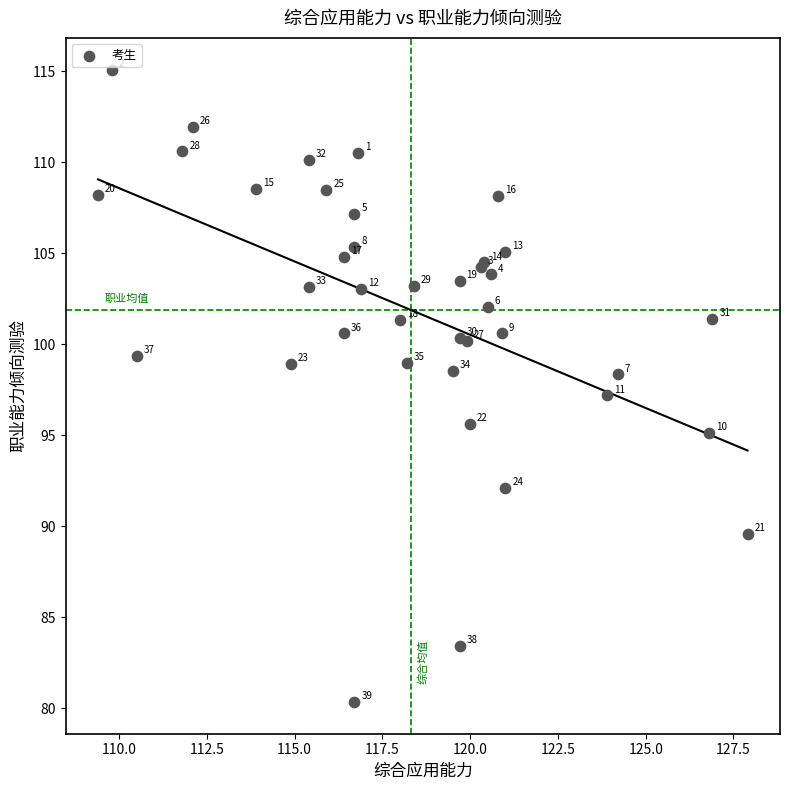

What Y value in the scatter plot is closest to 97?

97.2